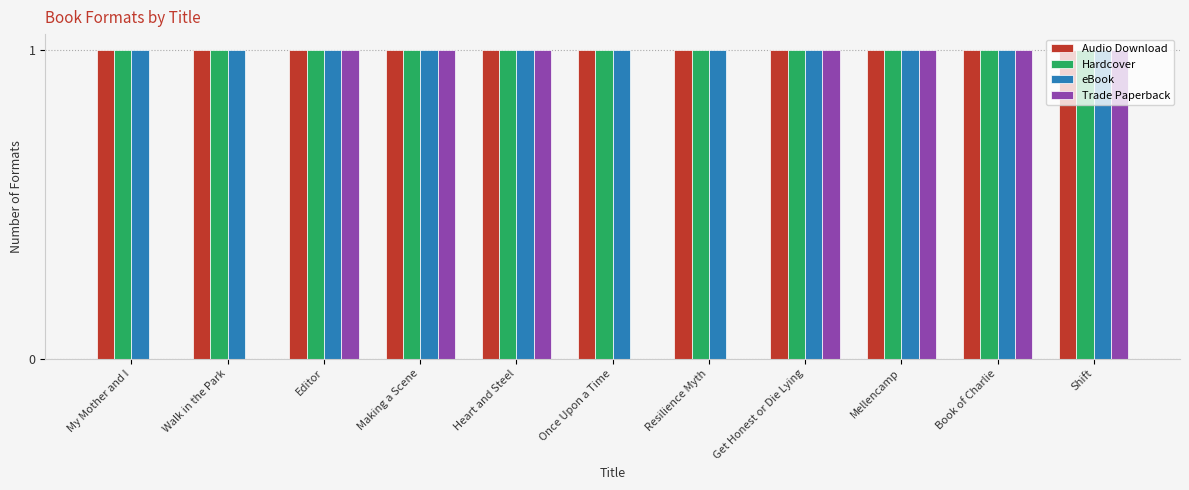

What value does the Audio Download series have at Mellencamp?

1